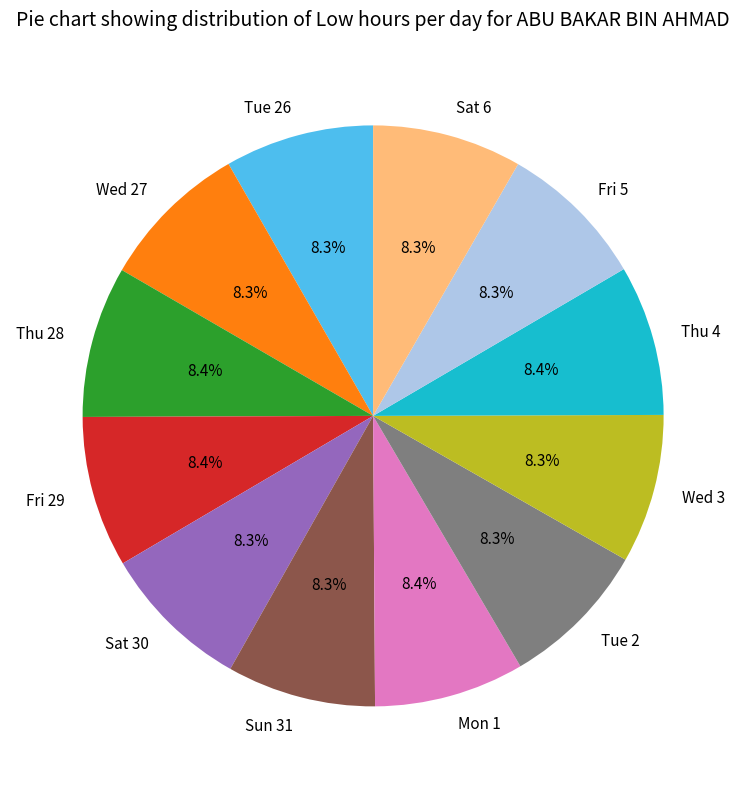

Do Mon 1 and Fri 29 together represent more than half of the pie?

No